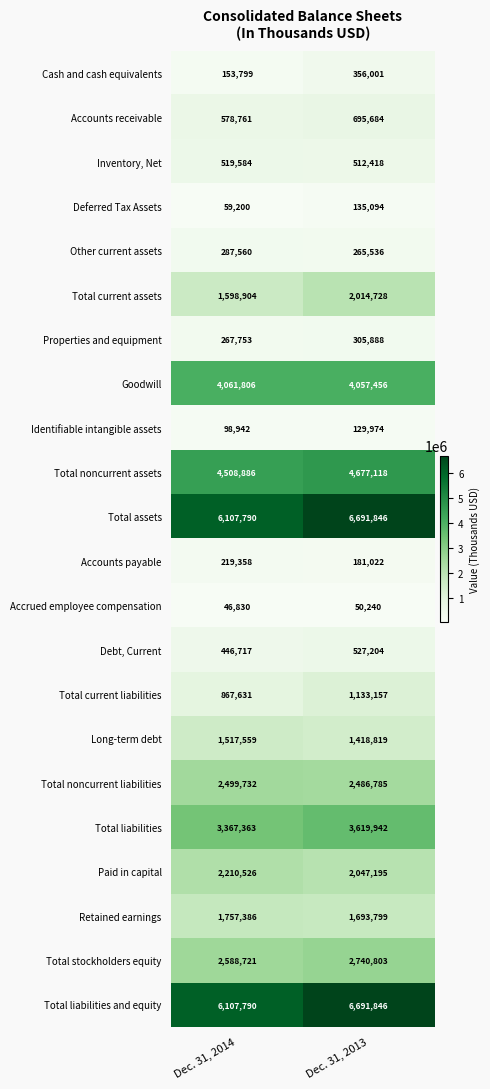

What is the spread (max minus min) of values at Dec. 31, 2013?

6641606